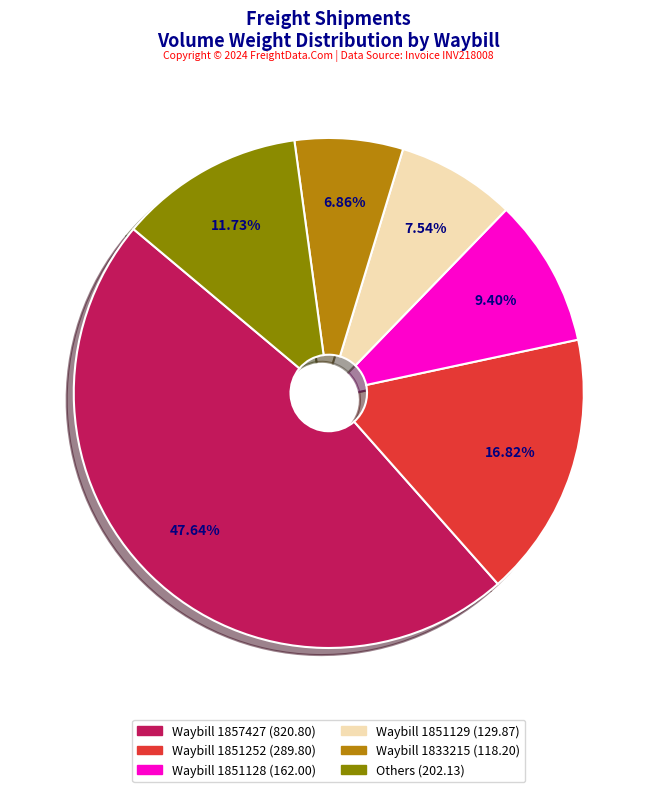

Count the number of slices in the pie.

6